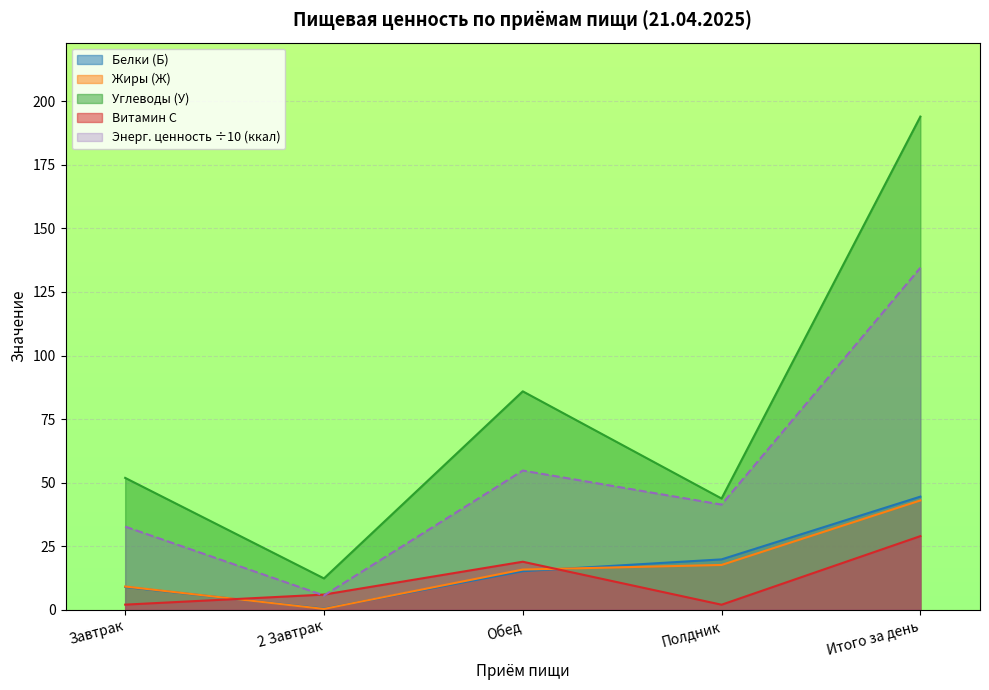

True or false: Углеводы (У) has a value of 85.9 at Обед.

True